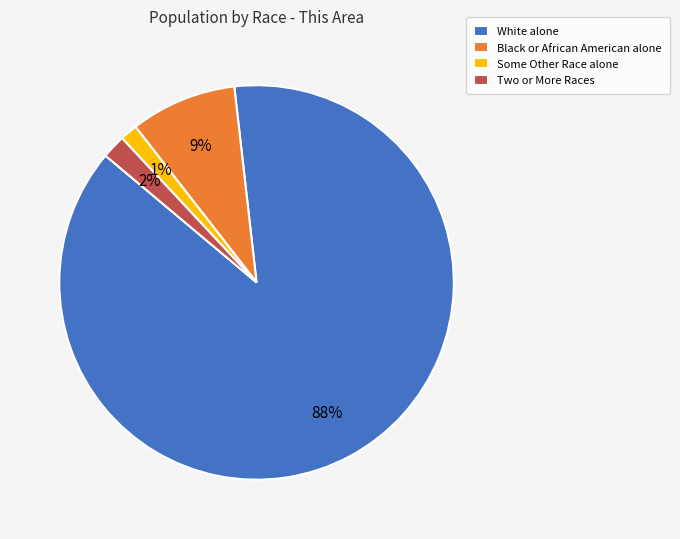

Which category has the smallest portion of the pie?

Some Other Race alone